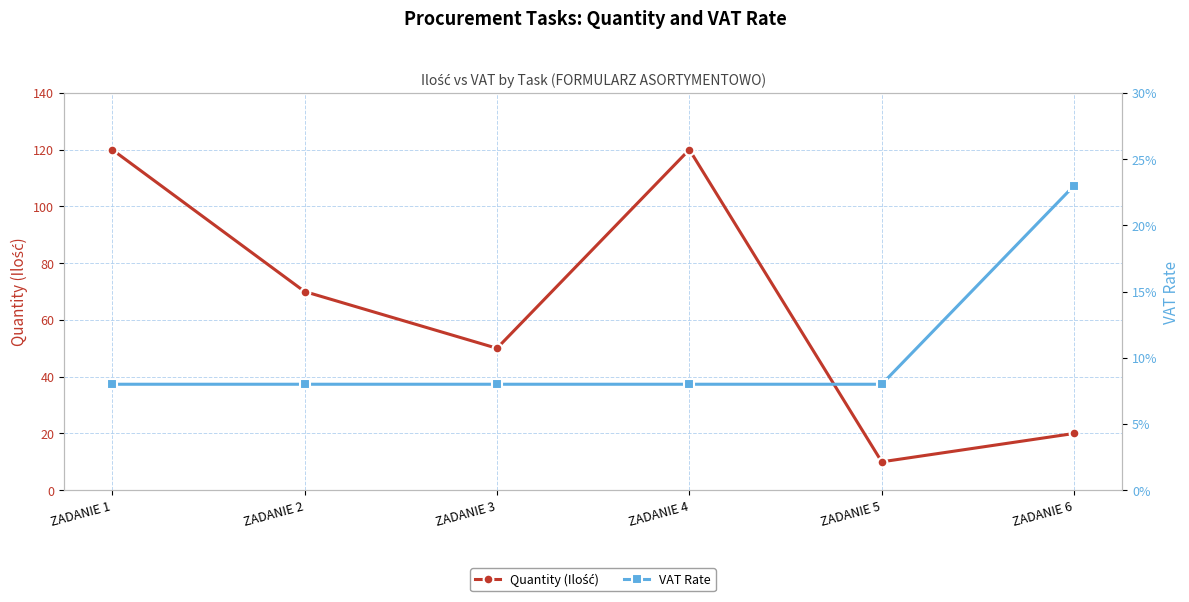

What is the spread (max minus min) of values at ZADANIE 2?

69.9